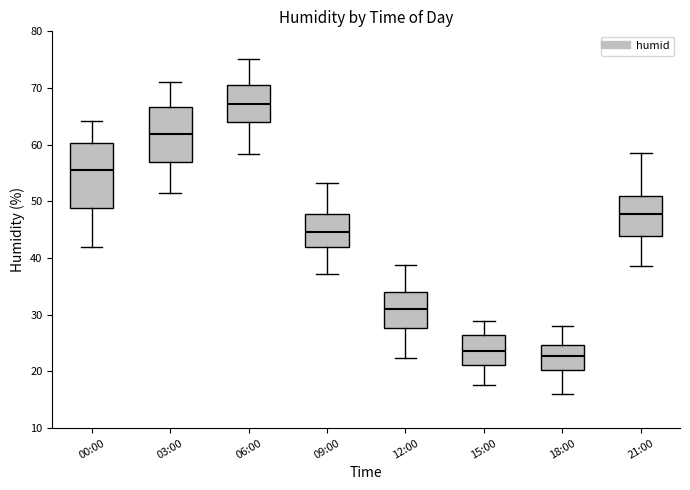

Where does the median line of the box for 00:00 sit on the y-axis? The values are not printed on the chart, so give them approximately, as read against the axis.

56